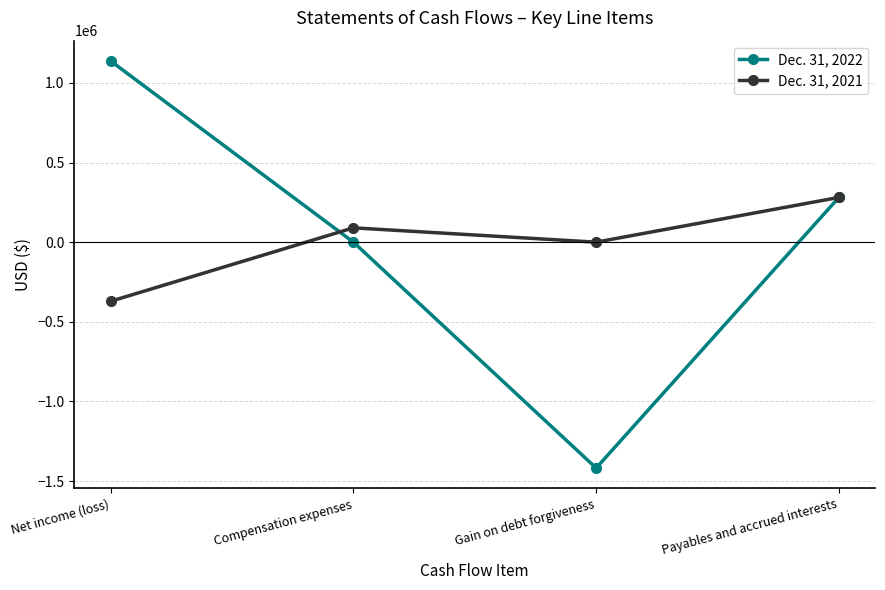

At Compensation expenses, list the series in order from largest to smallest.

Dec. 31, 2021, Dec. 31, 2022